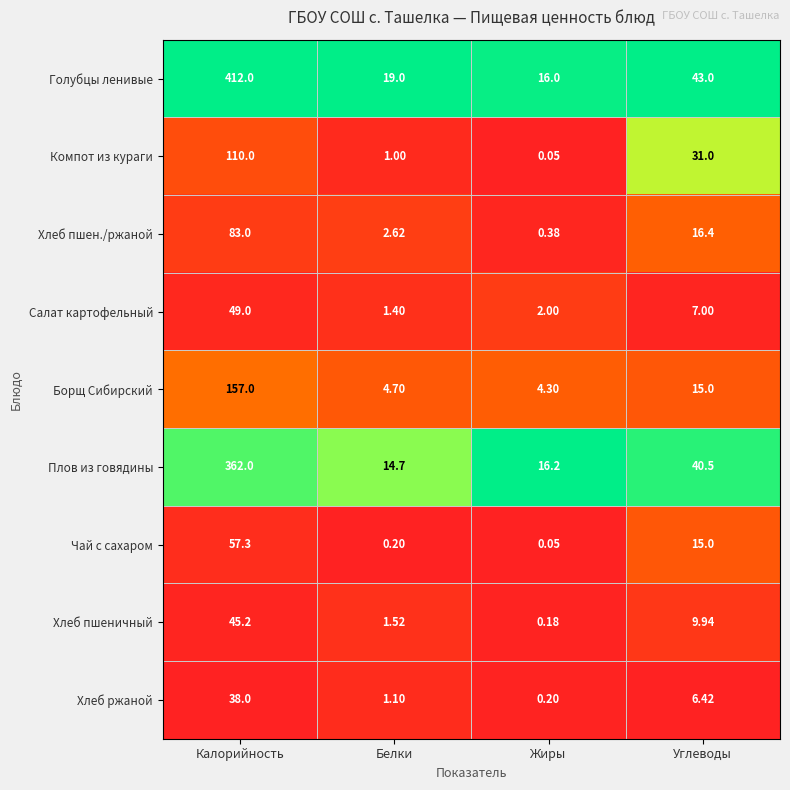

At which category does the chart reach its peak across all series?

Калорийность